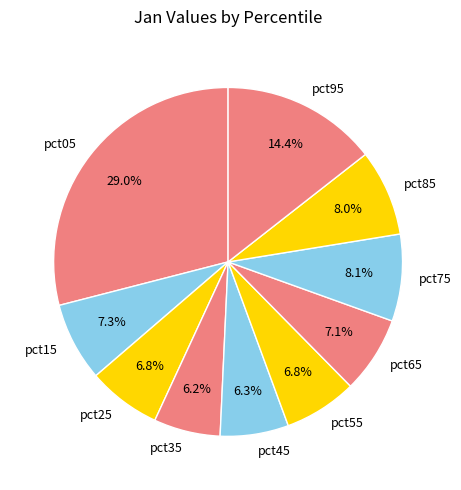

Does any single category account for the majority?

No